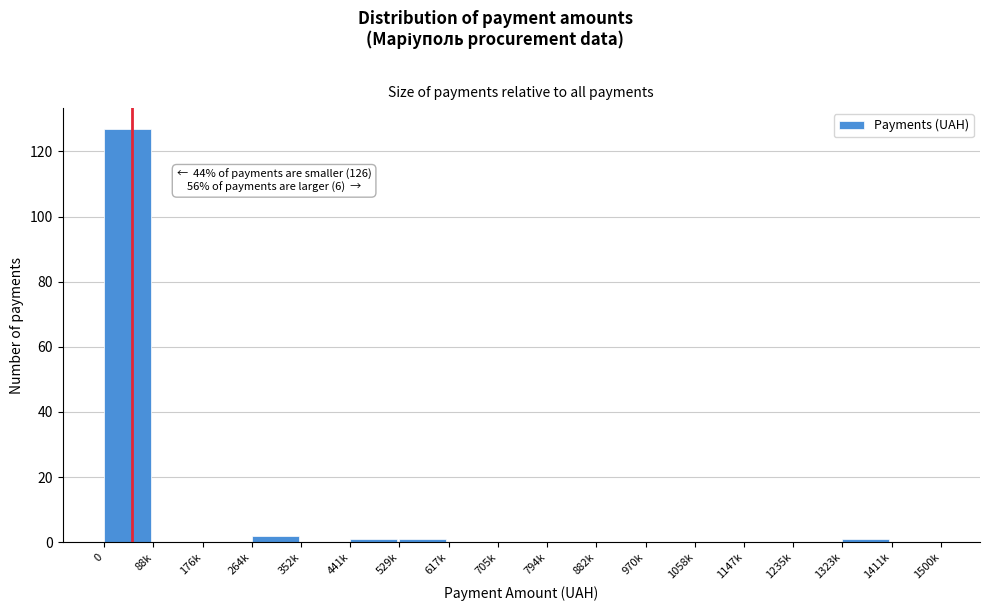

Reading right to left, extract all data points from this chart.

1411k=0	1323k=1	1235k=0	1147k=0	1058k=0	970k=0	882k=0	794k=0	705k=0	617k=0	529k=1	441k=1	352k=0	264k=2	176k=0	88k=0	0=127